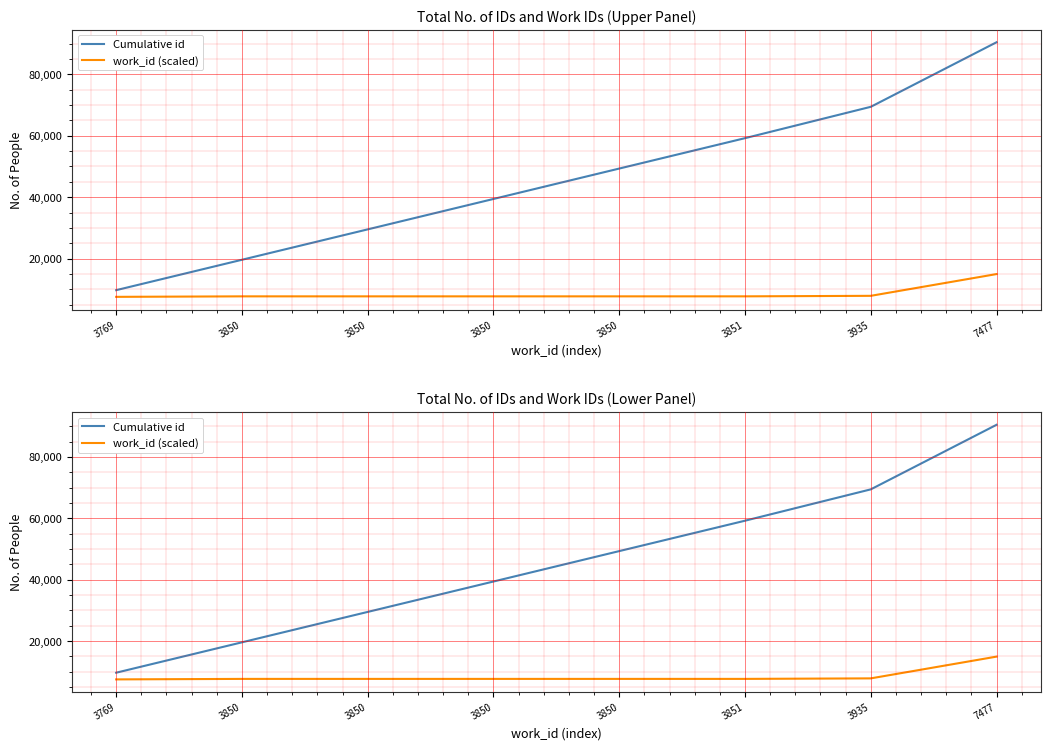

What is the minimum value for Cumulative id?

9717